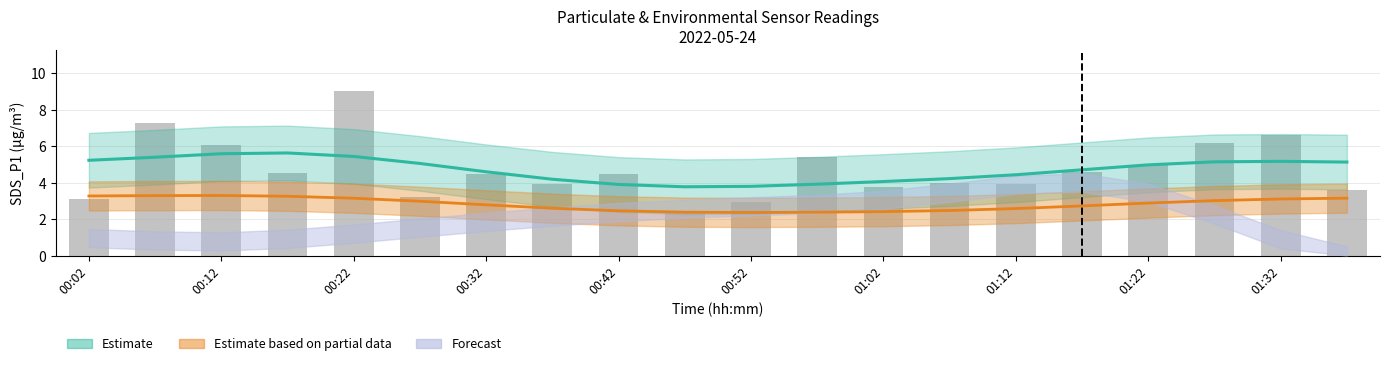

Reading left to right, list all the values displayed in this chart.

3.1	7.2	6.1	4.5	9.0	3.2	4.5	4.0	4.5	2.4	2.9	5.4	3.8	4.0	3.9	4.6	5.0	6.2	6.6	3.6